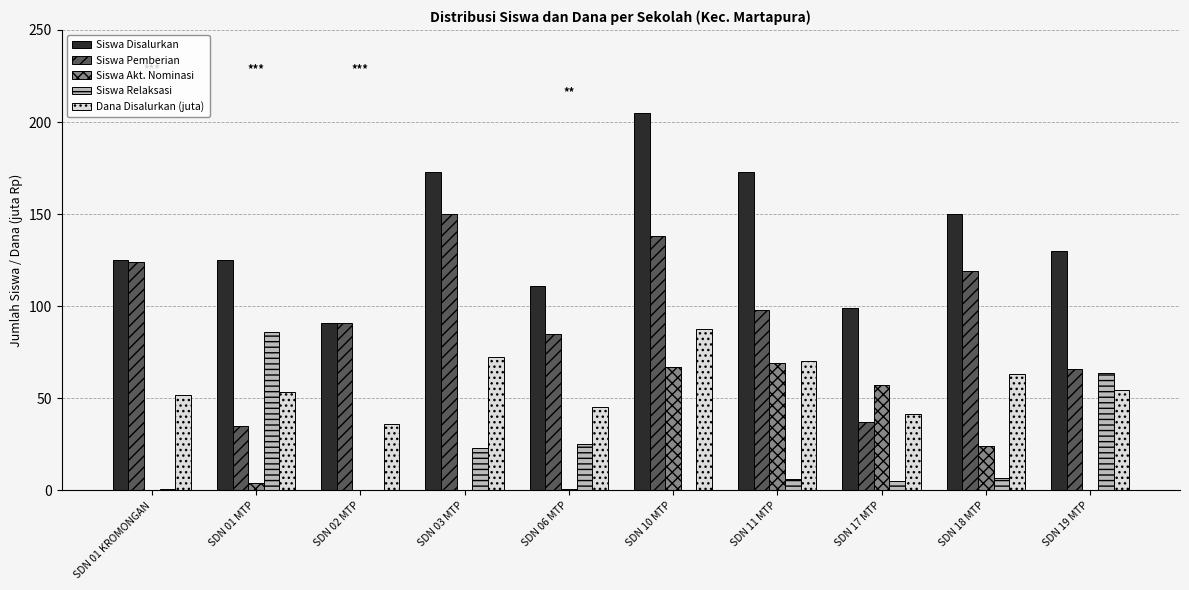

What is the sum of the Dana Disalurkan (juta) values at SDN 10 MTP and SDN 17 MTP?

129.2